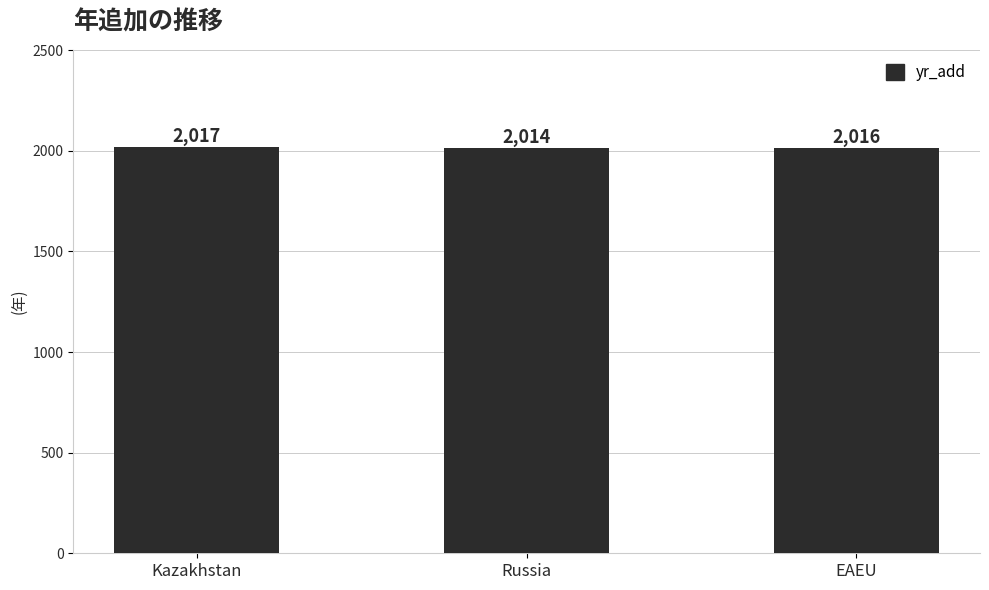

What is the difference between the maximum and minimum values?

3